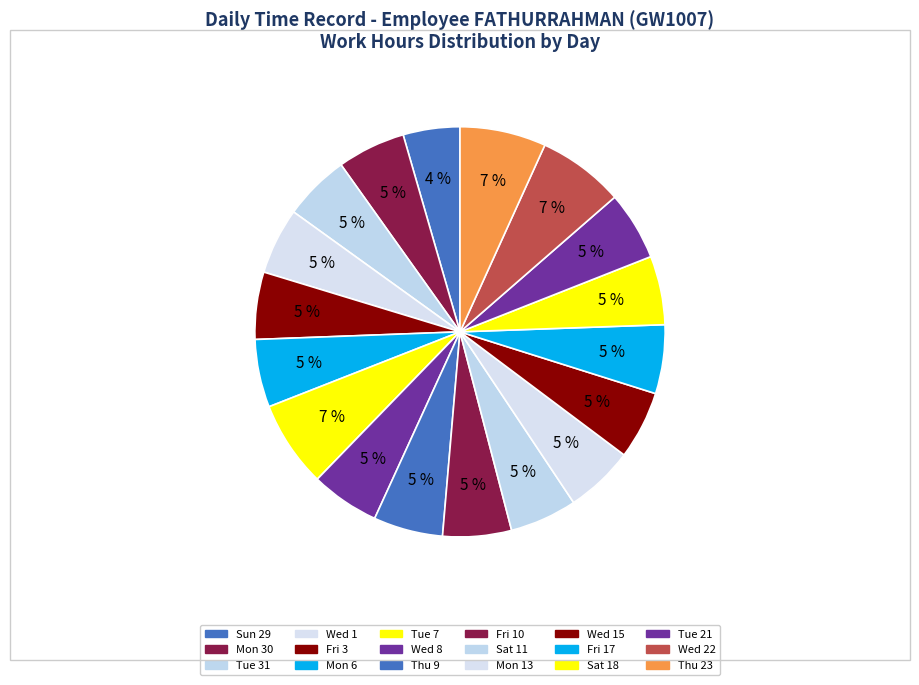

Approximately how many times larger is the value at Mon 6 compared to Mon 13?

1.0